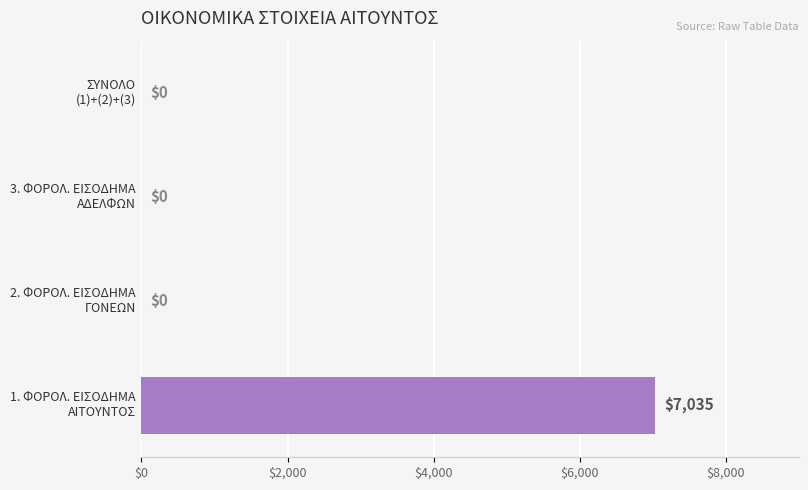

What is the maximum value shown in the chart?

7035